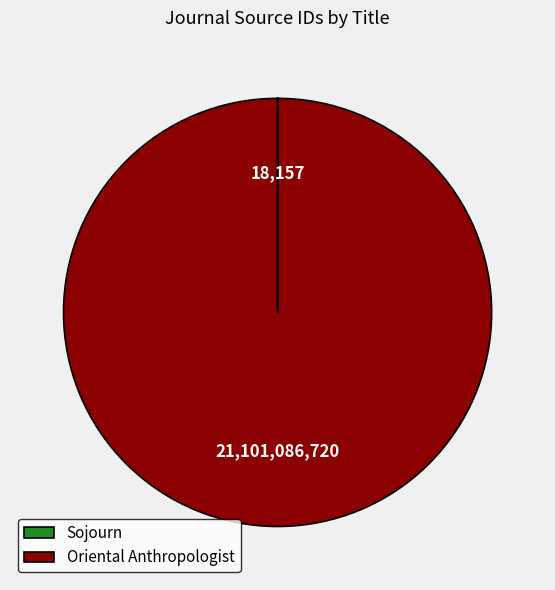

Is there any slice that represents more than half of the pie?

Yes